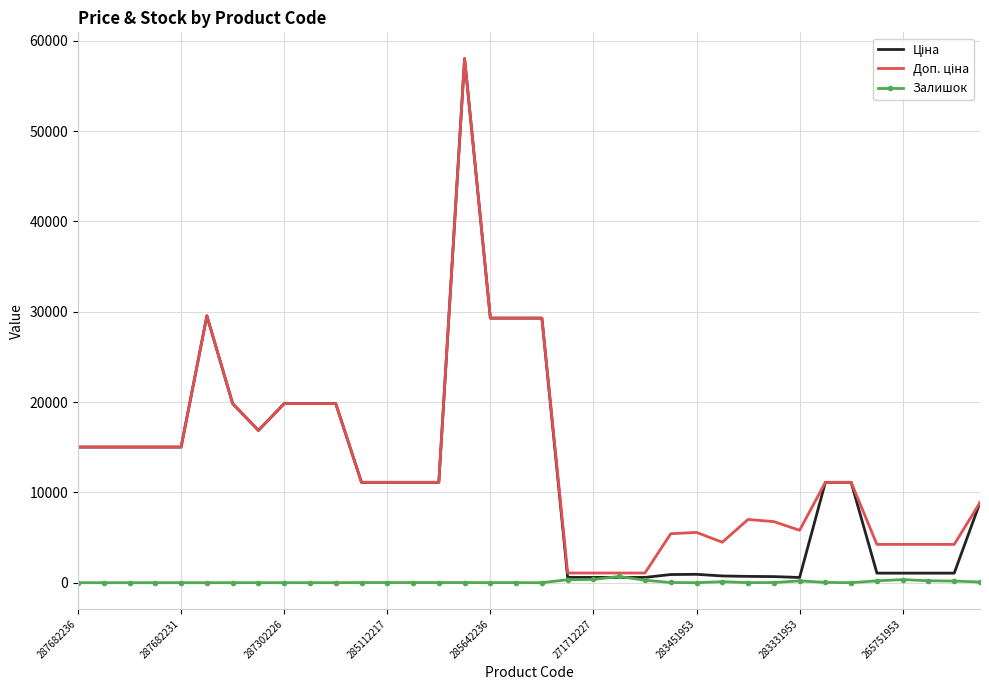

What is the greatest value displayed?

58037.0